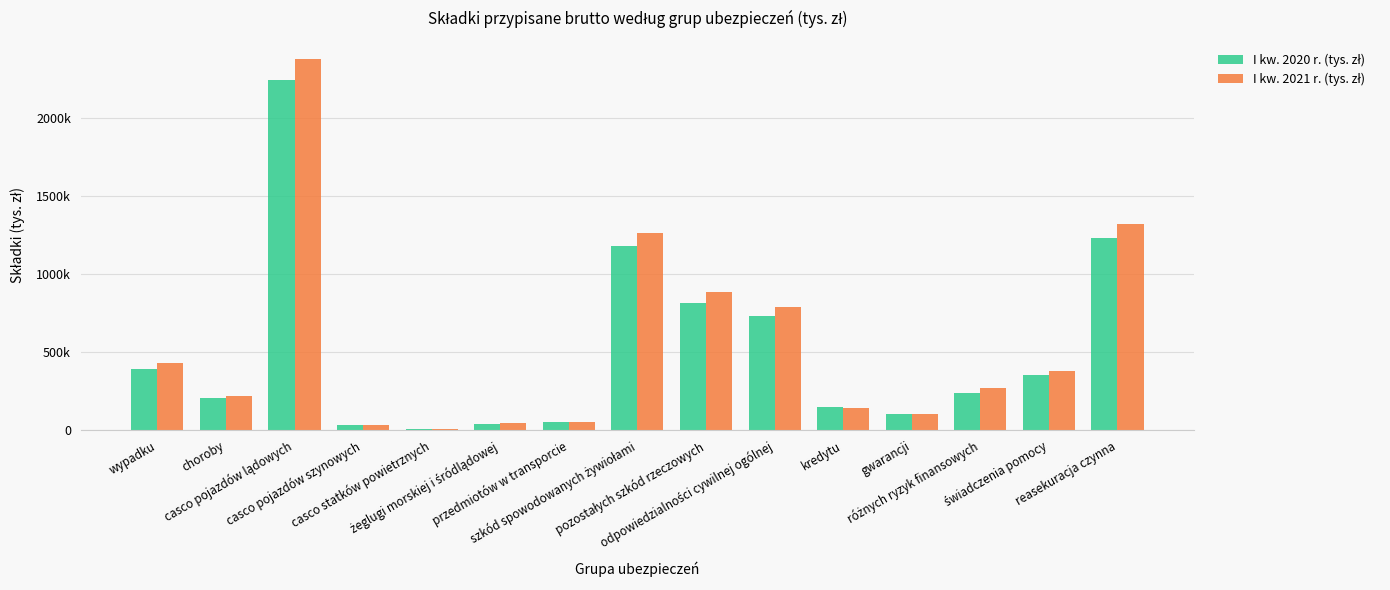

How many categories are shown in the chart?

15